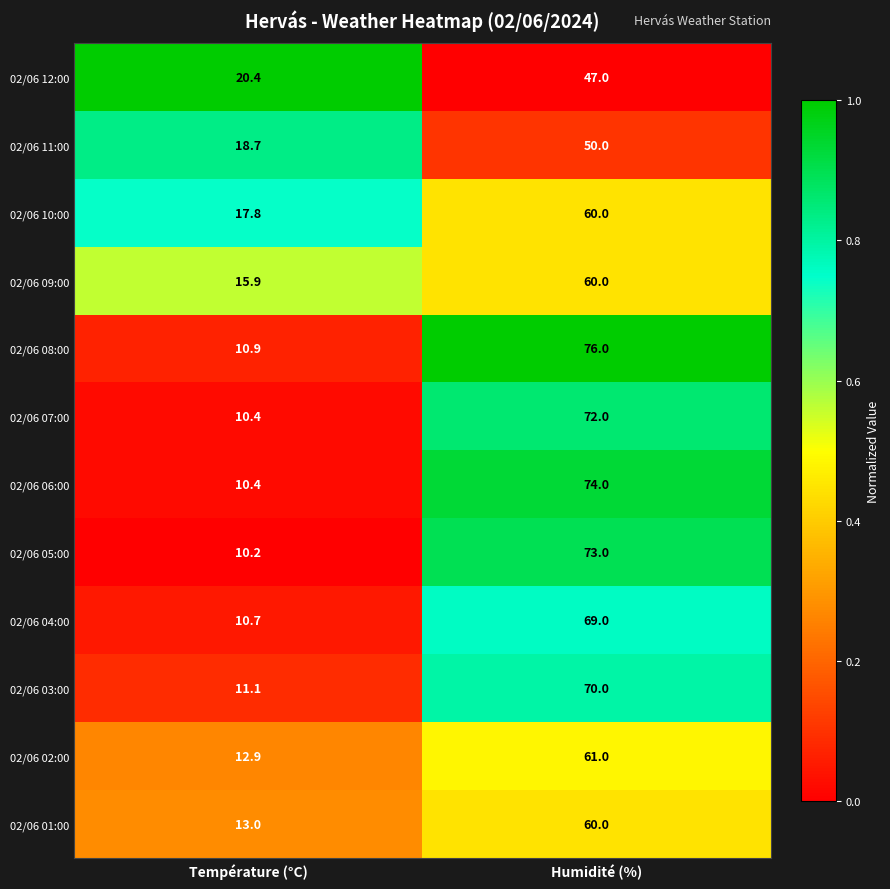

Which series has the largest total across all categories?

02/06 08:00